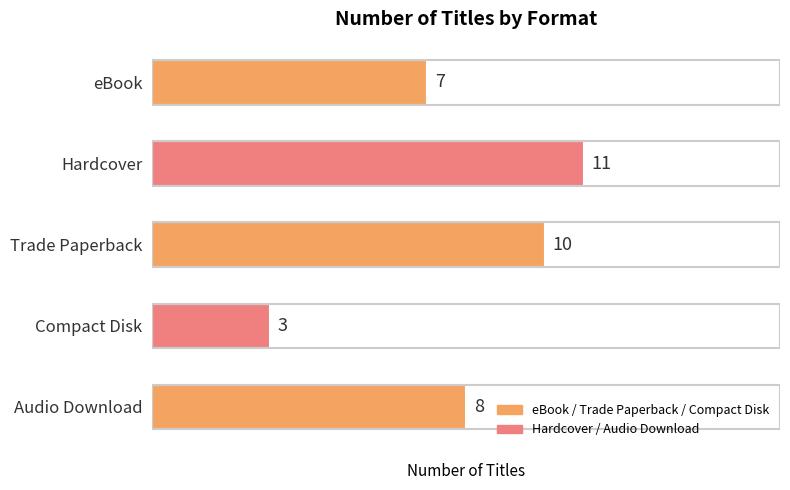

Which category has the lowest value across all series?

Compact Disk